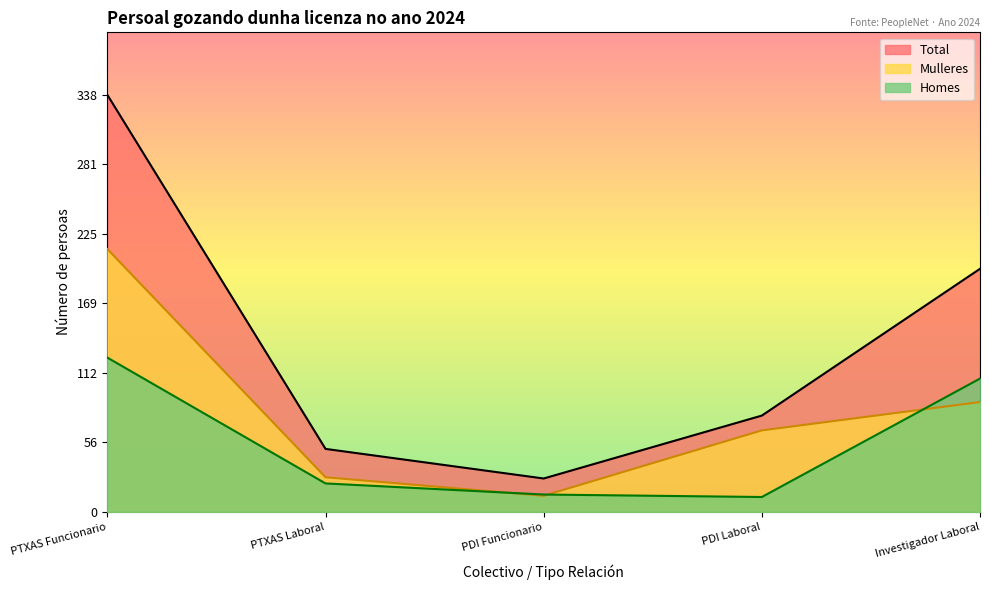

What value does the Mulleres series have at PTXAS Funcionario, to the nearest 50?

200